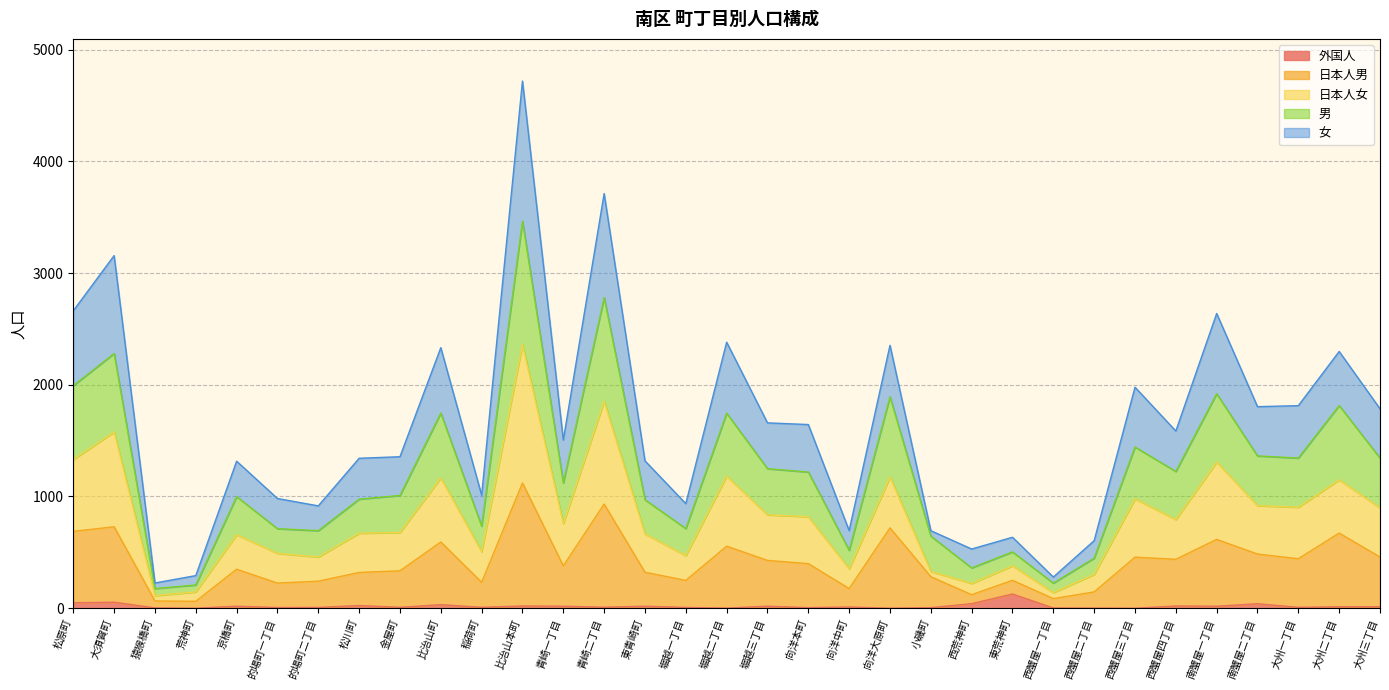

At which category is the sum across all series the highest?

比治山本町